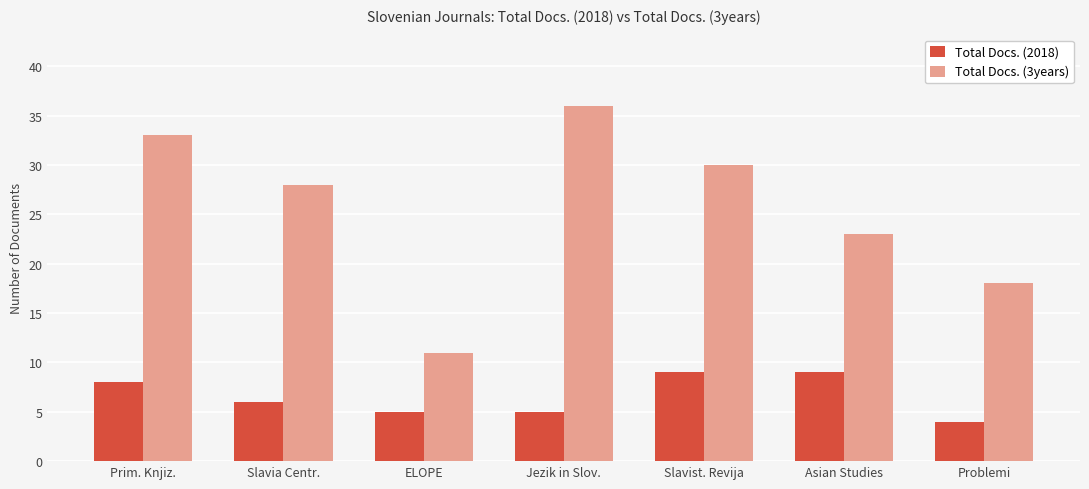

What is the value of the Total Docs. (2018) bar at the 7th from the left?

4